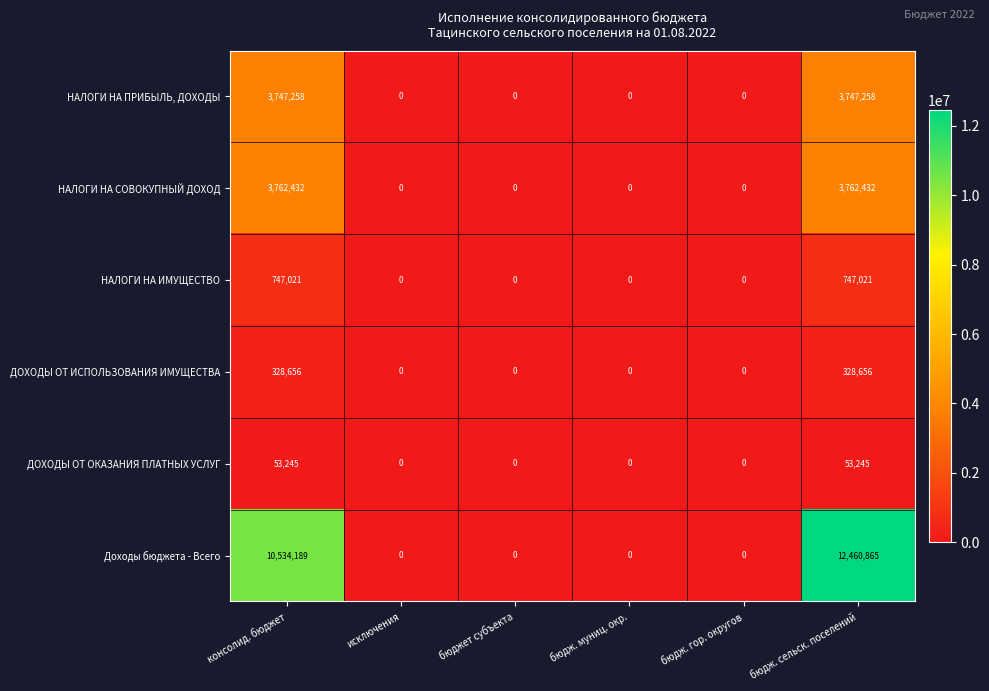

Count the number of categories in the chart.

6